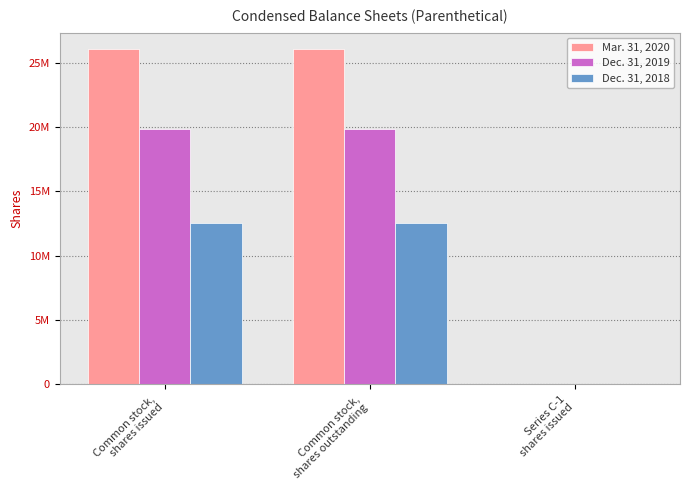

Are the bars horizontal?

No